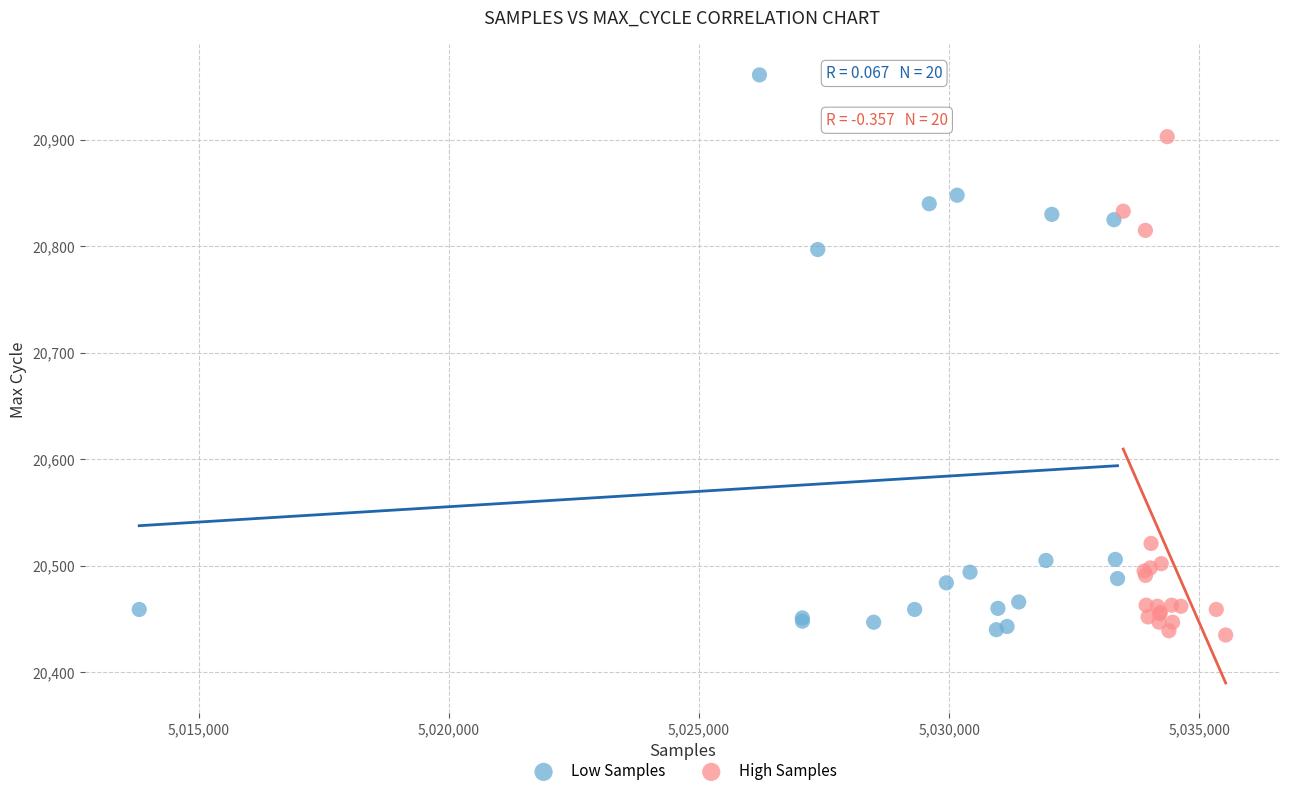

Which series has the widest spread of Y values?

Low Samples